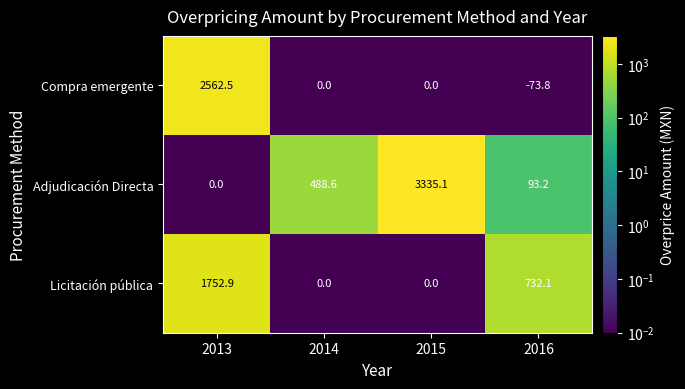

Rank the series by their maximum value, from lowest to highest.

Licitación pública, Compra emergente, Adjudicación Directa